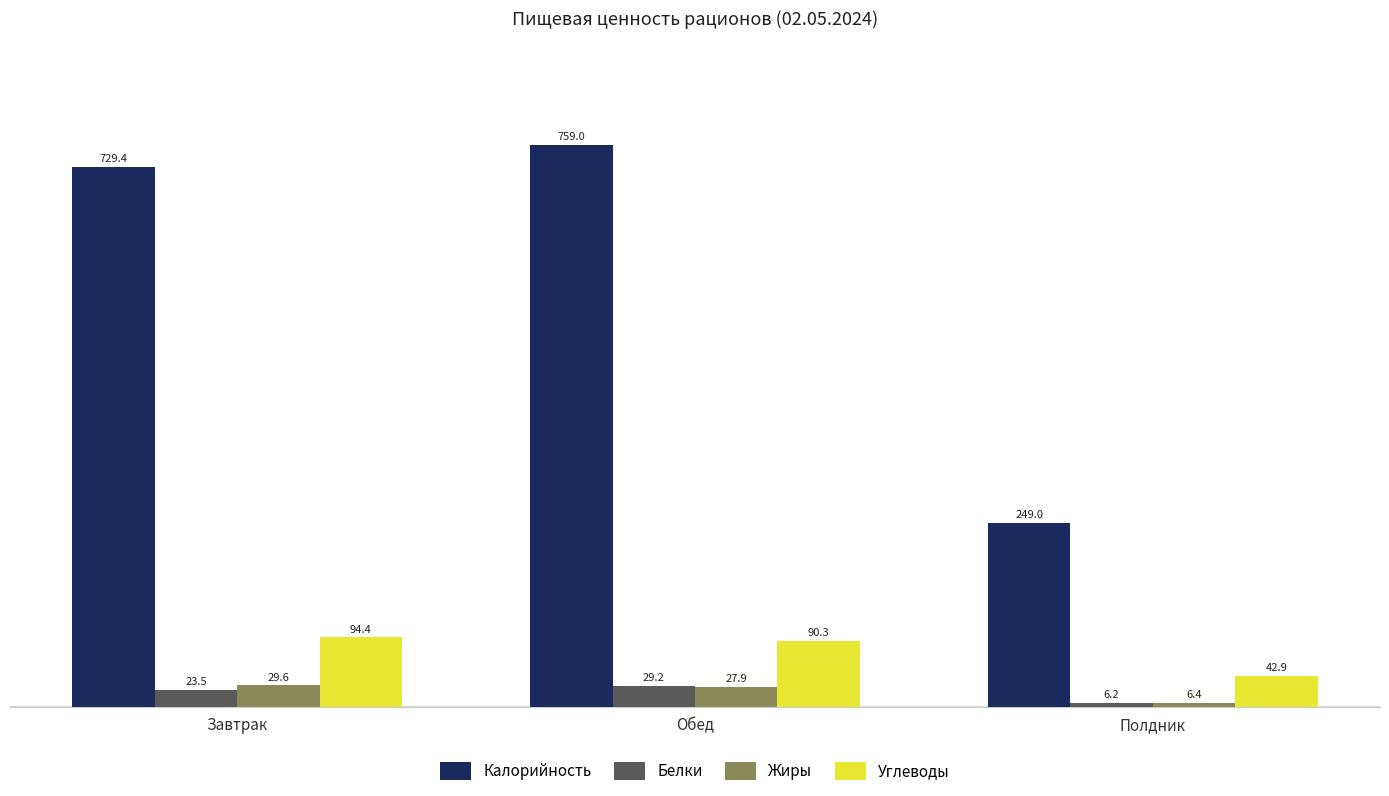

What is the minimum value for Жиры?

6.4